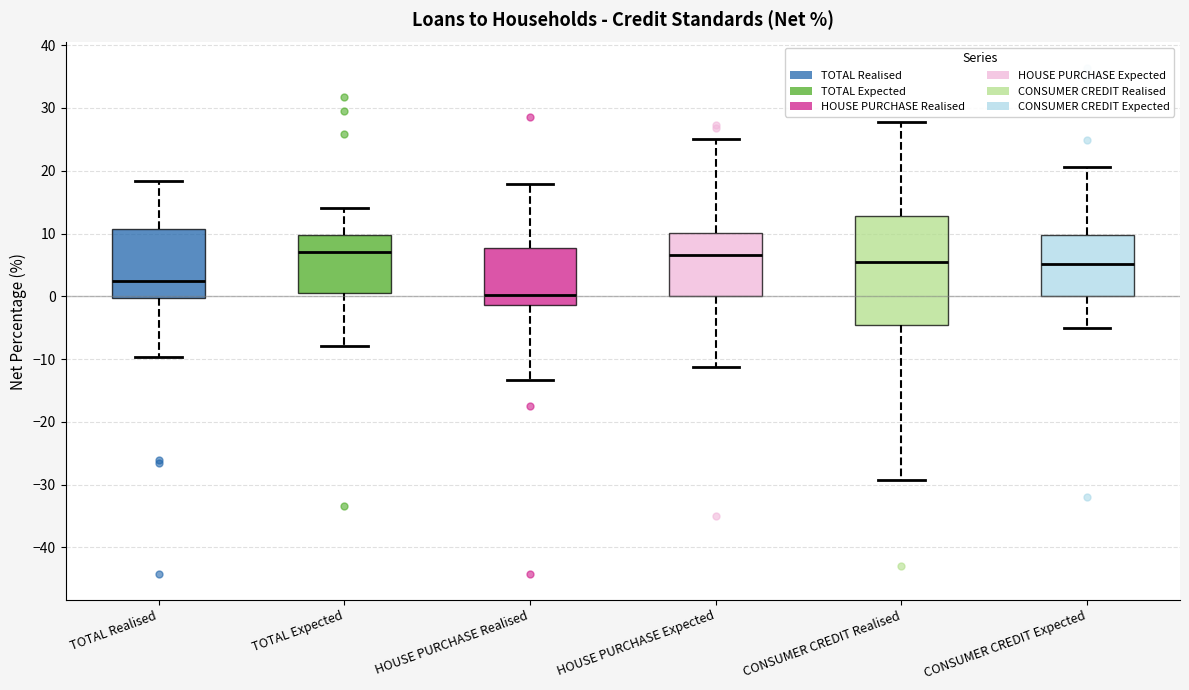

Reading left to right, transcribe this box plot: for each box, give where its median line is, the range the box spans, and where its two whiskers end, as read against the y-axis. The values are not printed on the chart, so give them approximately, as read against the axis.

TOTAL Realised: median 3, box 0 to 11, whiskers -10 to 18
TOTAL Expected: median 7, box 0 to 10, whiskers -8 to 14
HOUSE PURCHASE Realised: median 0, box -1 to 8, whiskers -13 to 18
HOUSE PURCHASE Expected: median 7, box 0 to 10, whiskers -11 to 25
CONSUMER CREDIT Realised: median 5, box -5 to 13, whiskers -29 to 28
CONSUMER CREDIT Expected: median 5, box 0 to 10, whiskers -5 to 21